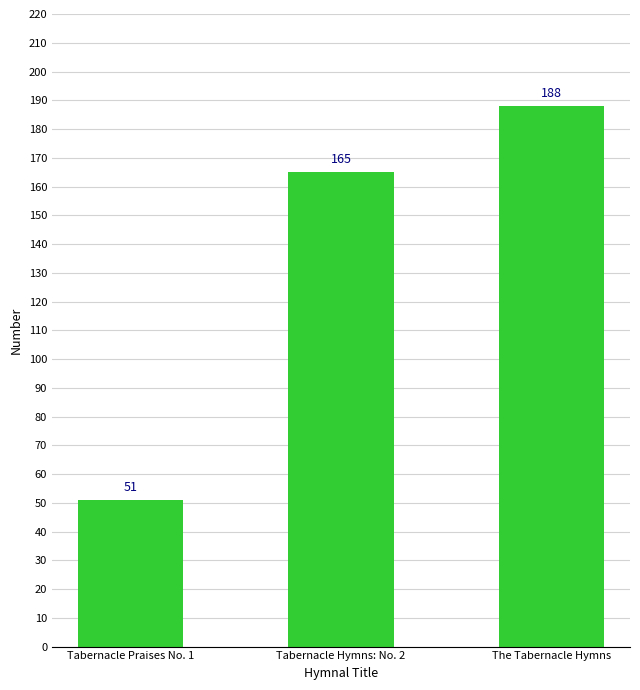

Reading left to right, transcribe all the data shown in this chart.

Tabernacle Praises No. 1=51	Tabernacle Hymns: No. 2=165	The Tabernacle Hymns=188